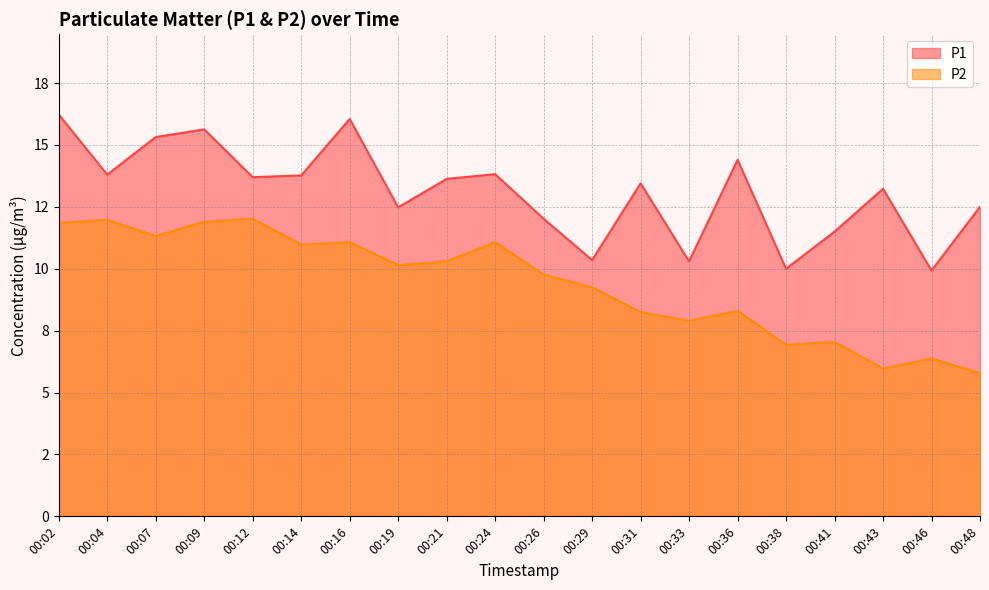

The value of P2 at 00:43 is 6.0. True or false?

True